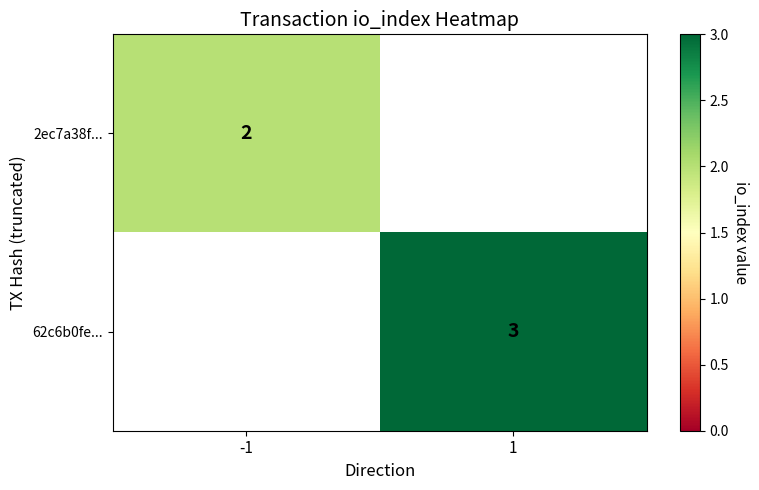

The 2ec7a38f... series shows 2 at -1. True or false?

True